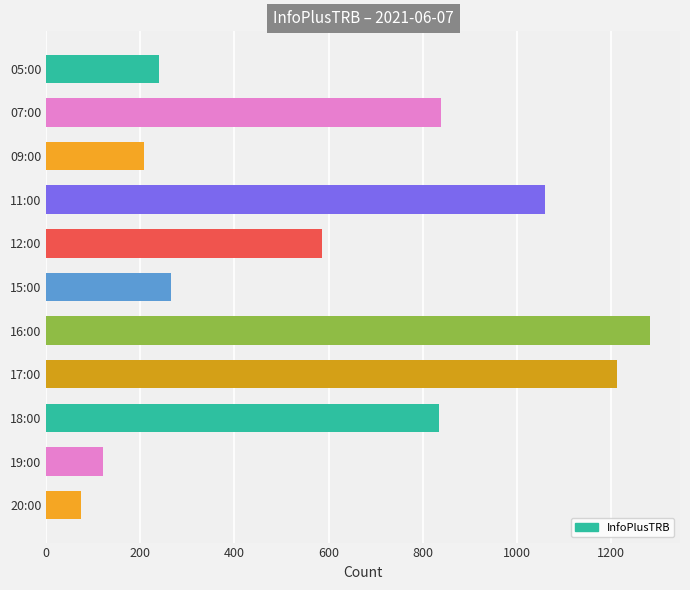

What is the change in value from 18:00 to 19:00?

-714